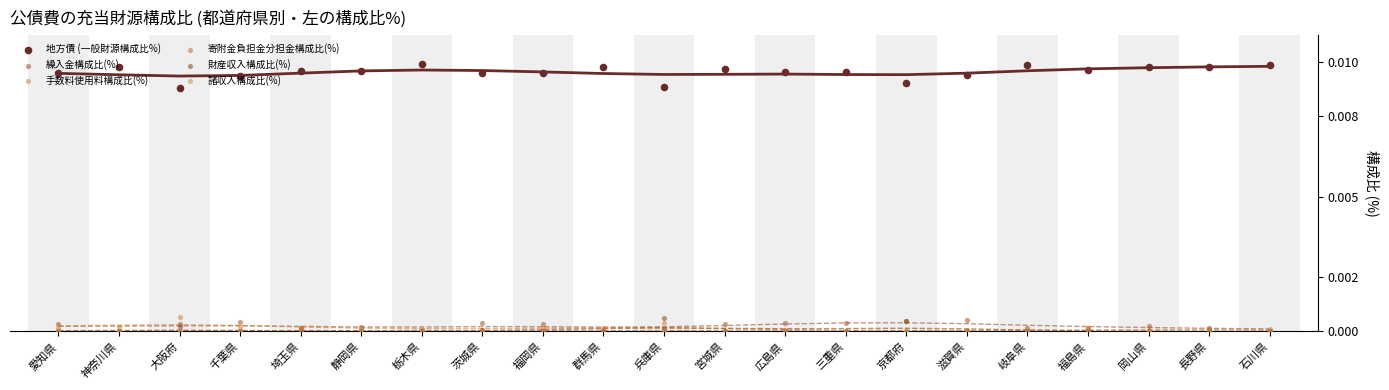

What is the total value across all series at 岐阜県?

10.0